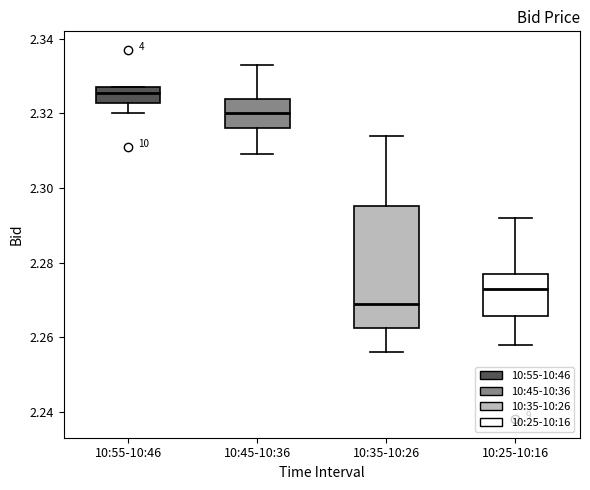

Comparing the boxes themselves (not the whiskers), which one is the tallest?

10:35-10:26